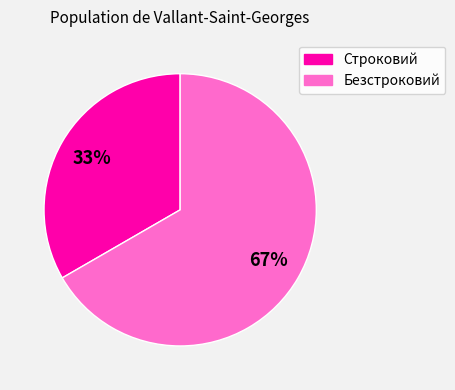

What percentage is the Безстроковий slice, to the nearest percent?

67%